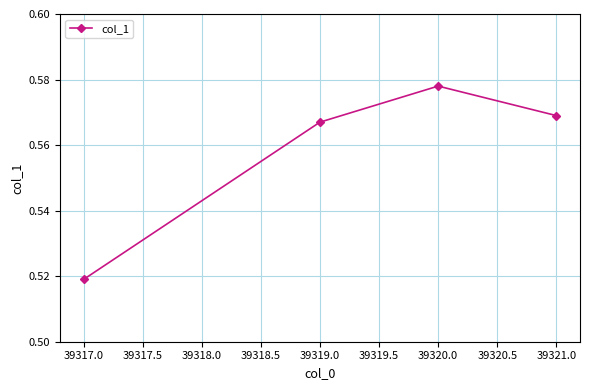

At which category does the chart reach its minimum across all series?

39317.0